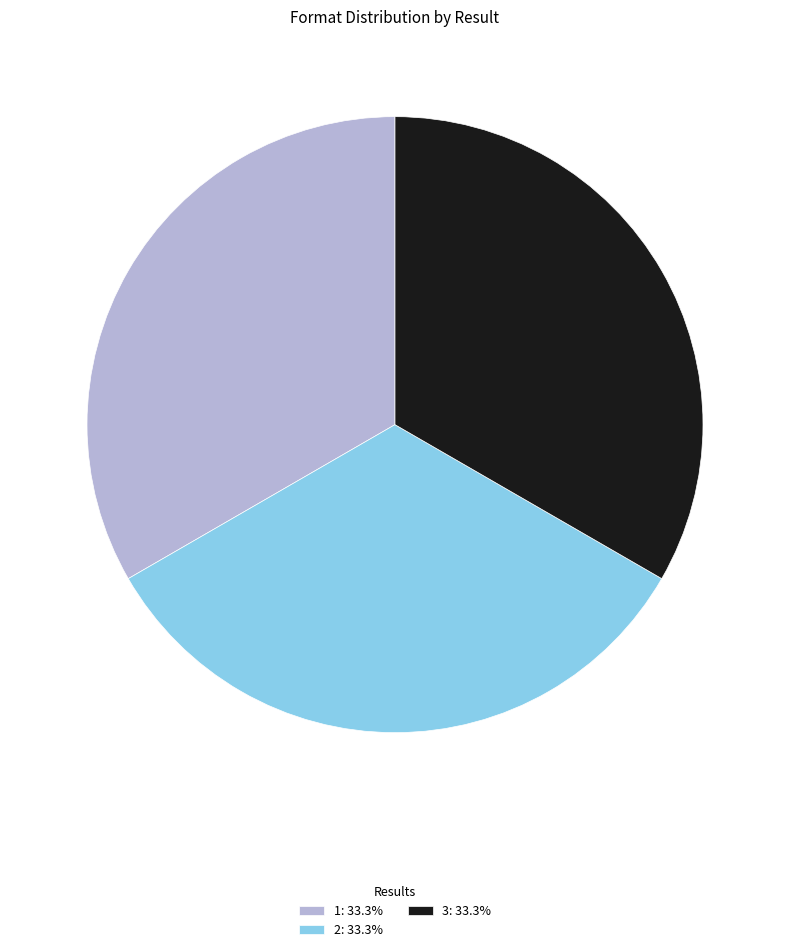

Is the sum of 3: 33.3% and 1: 33.3% greater than half?

Yes